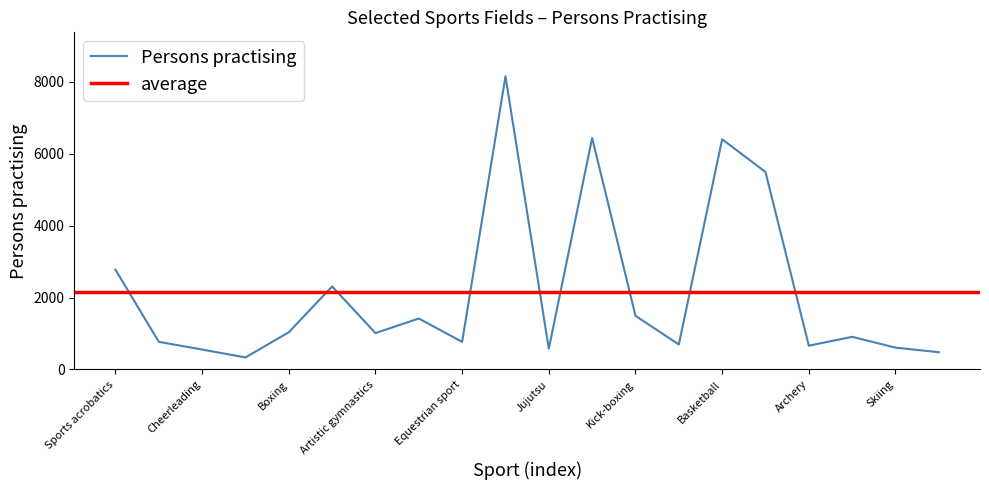

What is the label of the 10th point from the right?

Jujutsu